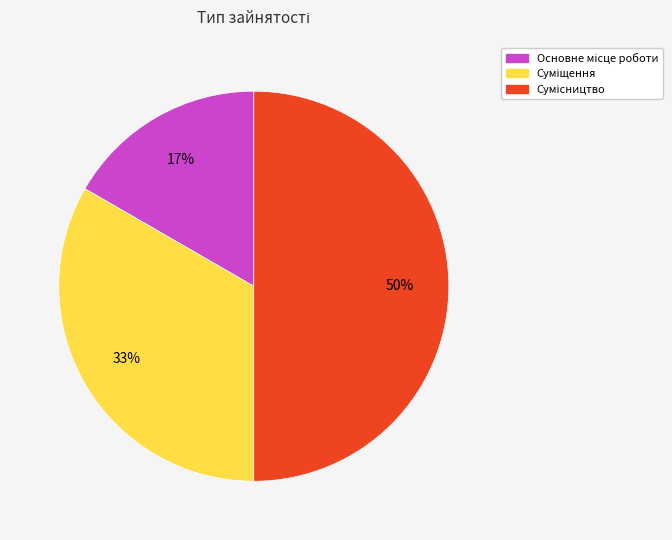

To the nearest percent, what is the difference between the largest and smallest slice percentages?

33%